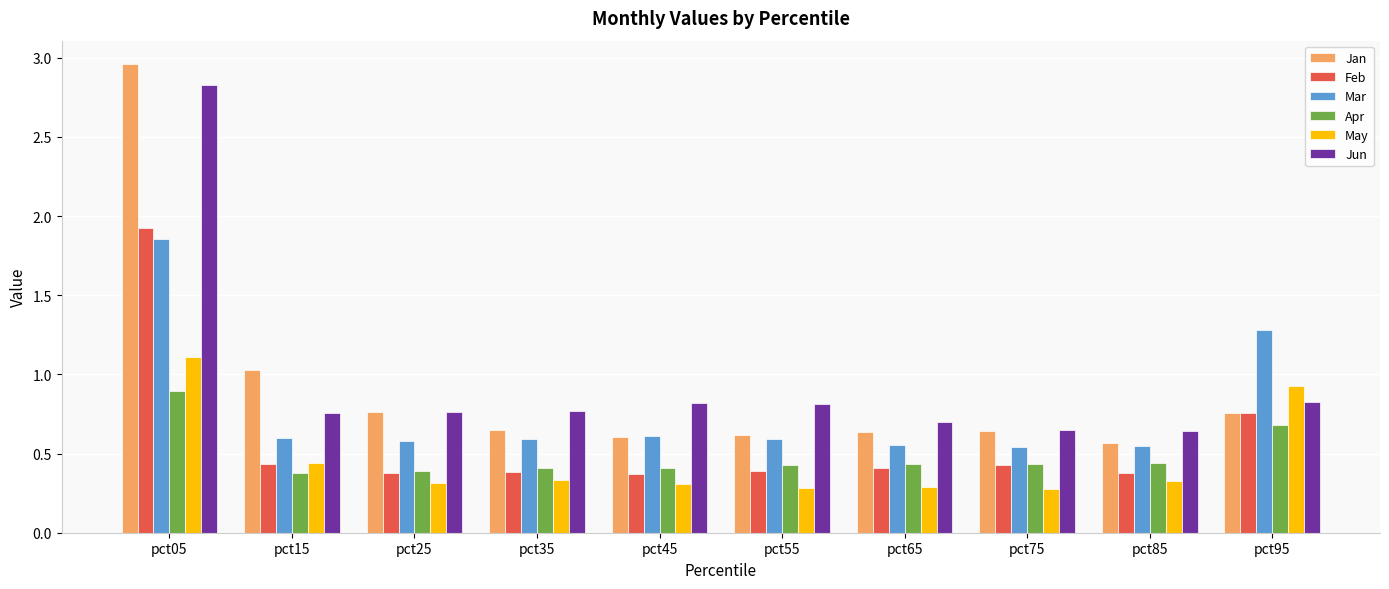

Which series has the largest range (max minus min)?

Jan